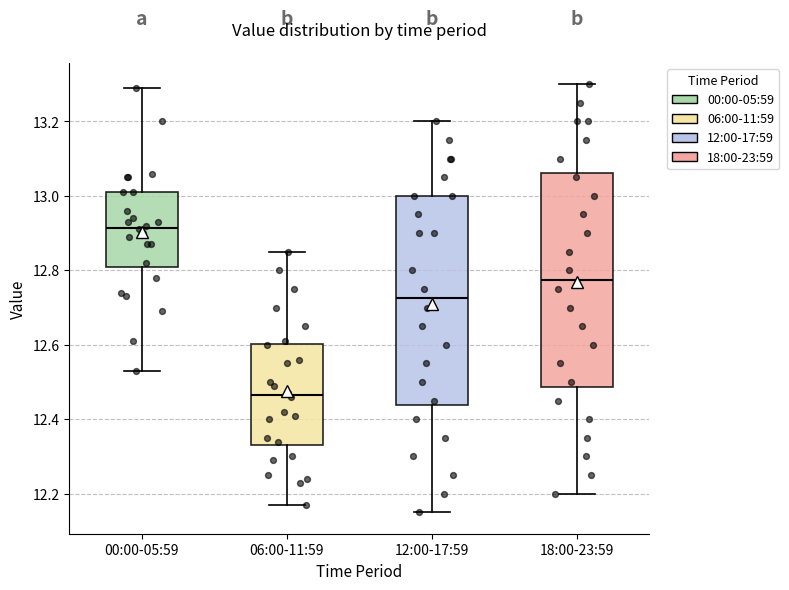

Which box's median line is the highest?

00:00-05:59